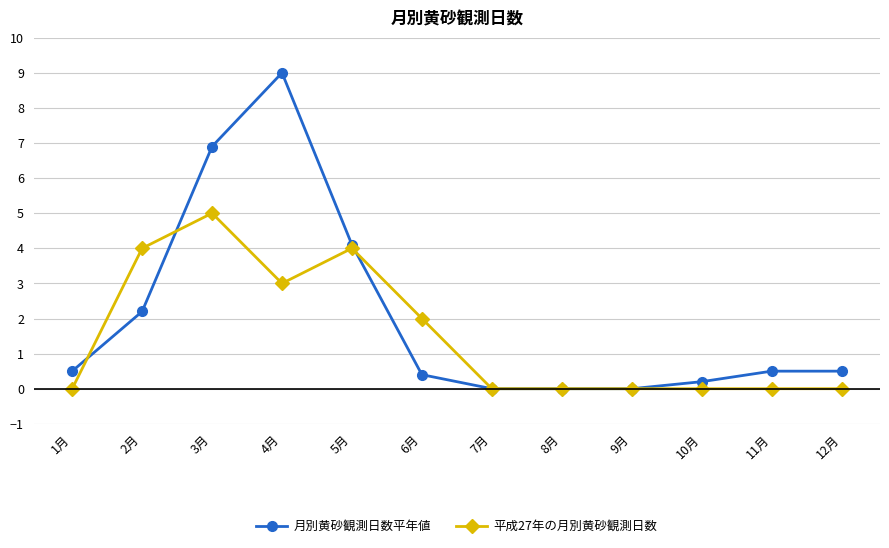

What is the total value across all series at 6月?

2.4